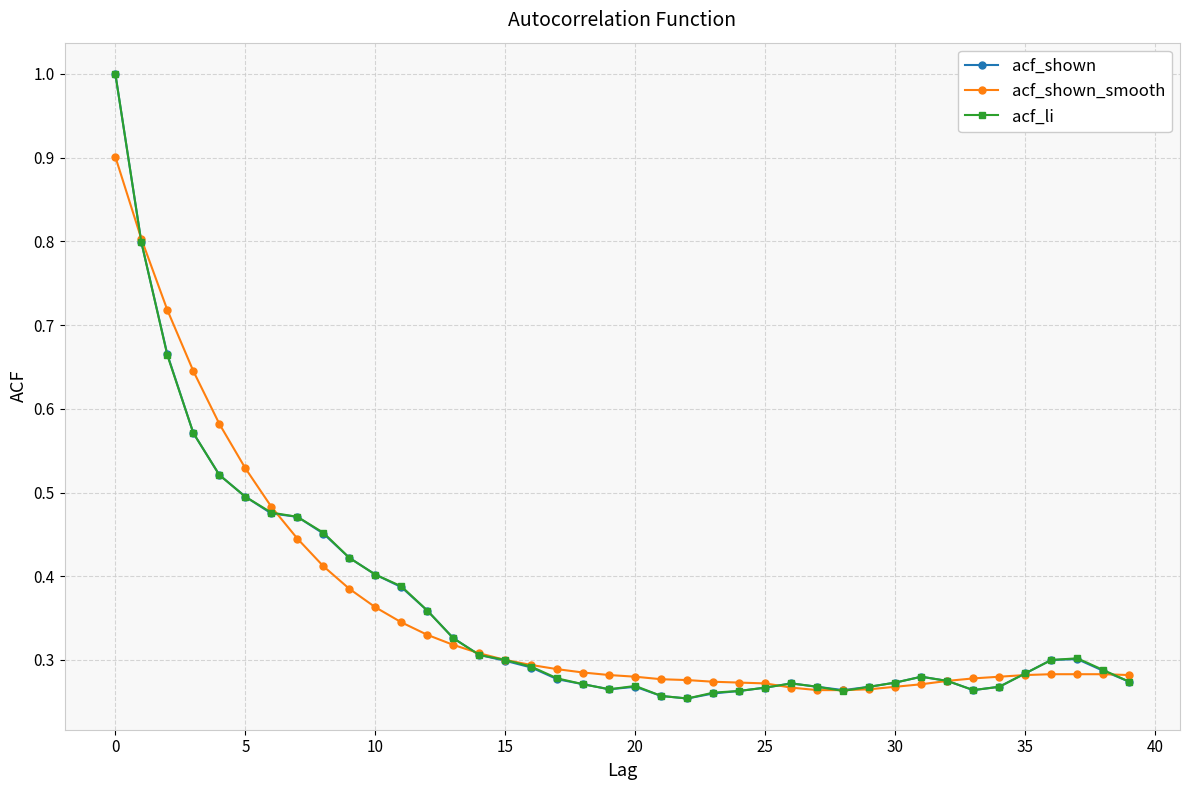

What is the greatest value displayed?

1.0